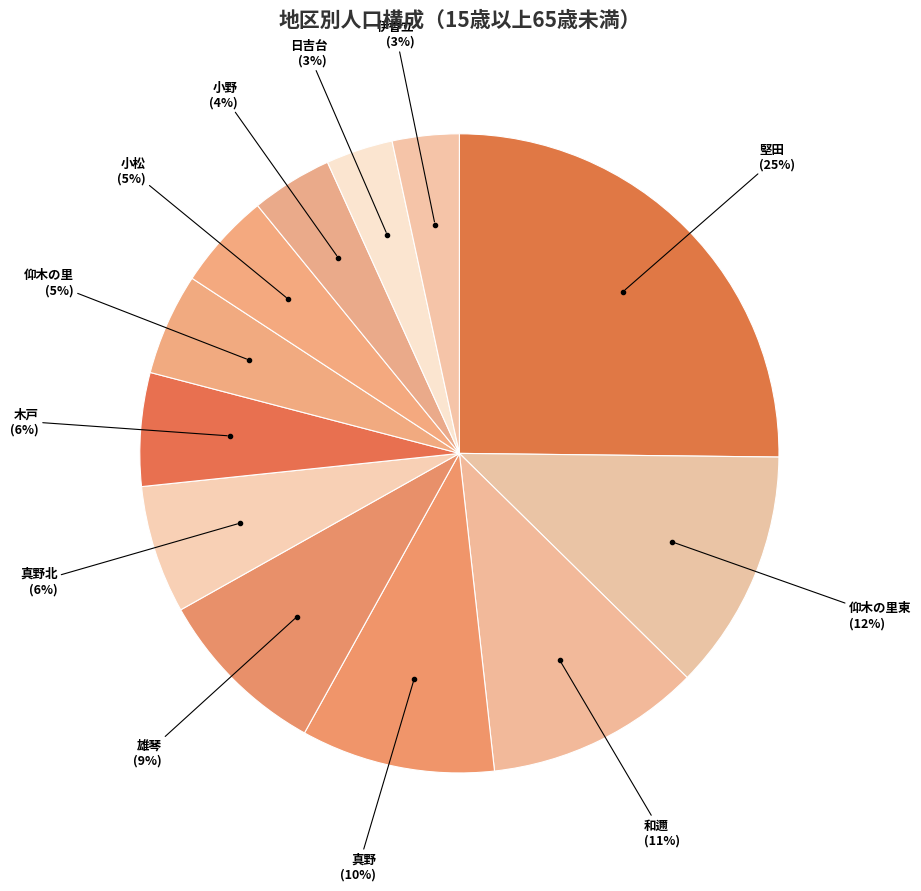

To the nearest percent, what is the combined percentage of 木戸 and 雄琴?

15%